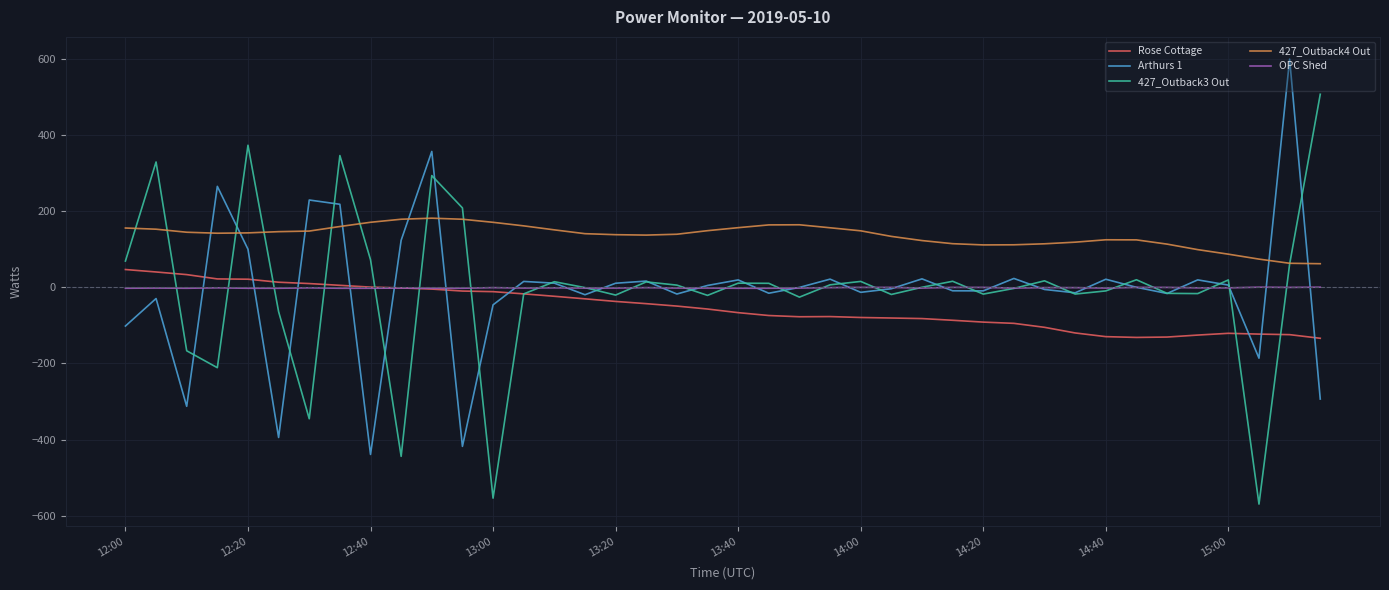

What is the lowest value of the Arthurs 1 series?

-438.8